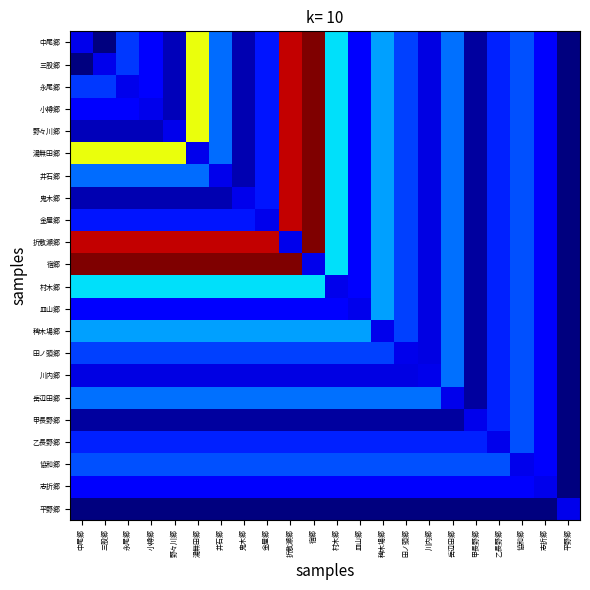

List the series in order of their peak value, highest first.

中尾郷, 三股郷, 永尾郷, 小樽郷, 野々川郷, 湯無田郷, 井石郷, 鬼木郷, 金屋郷, 折敷瀬郷, 宿郷, 村木郷, 皿山郷, 稗木場郷, 田ノ頭郷, 川内郷, 岳辺田郷, 甲長野郷, 乙長野郷, 協和郷, 志折郷, 平野郷